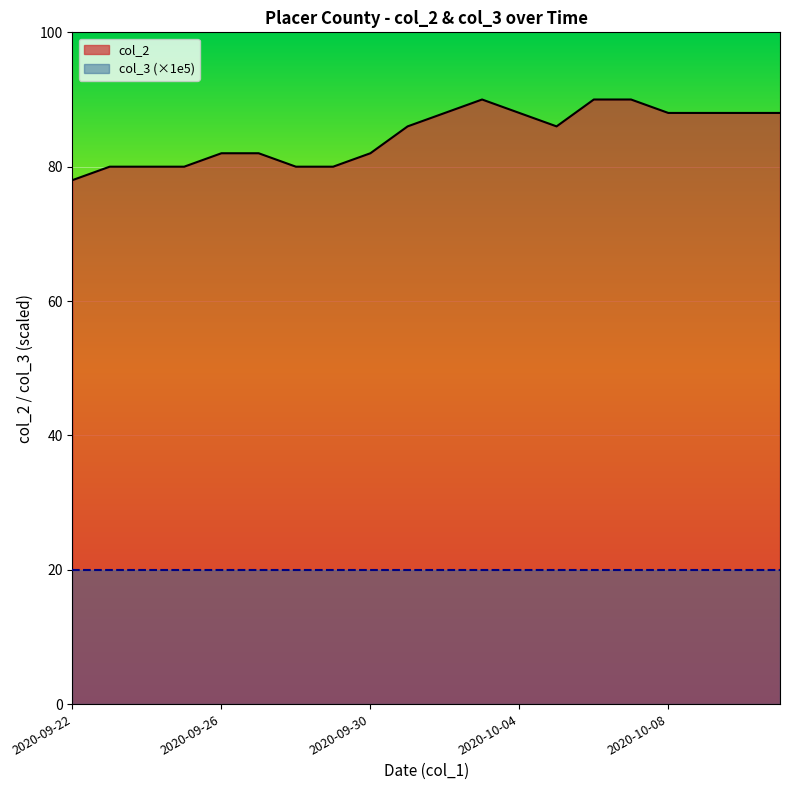

At which label is the value closest to 84?

2020-09-26